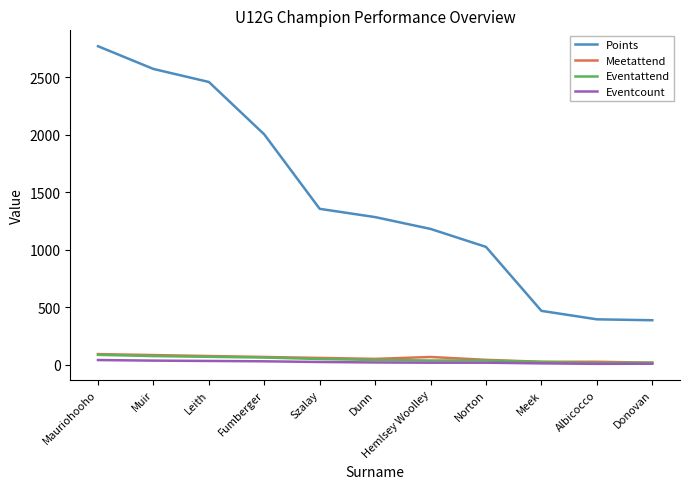

True or false: Points and Eventcount cross at least once.

False